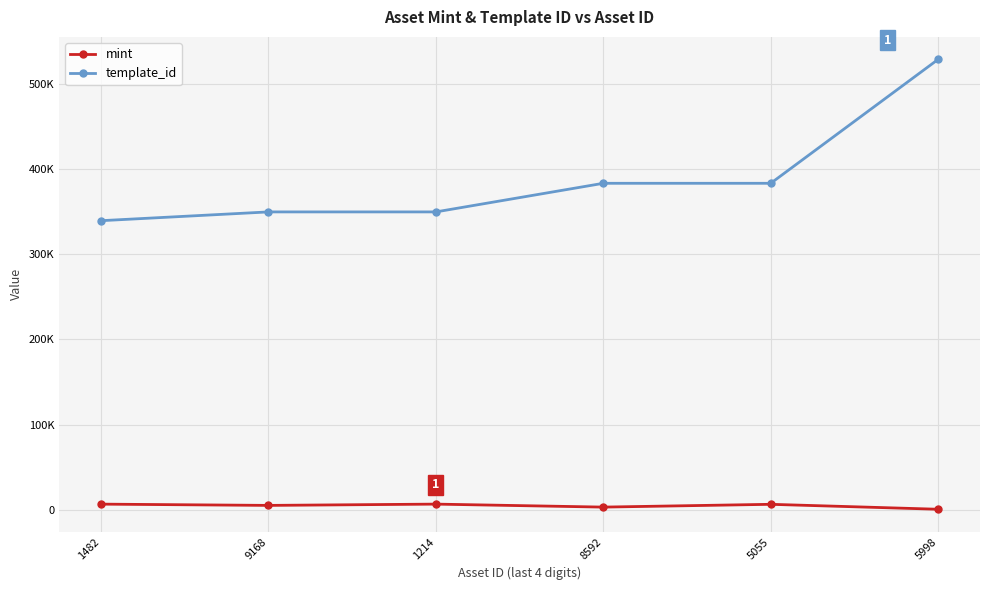

Is it true that mint equals 6876 at 1482?

True